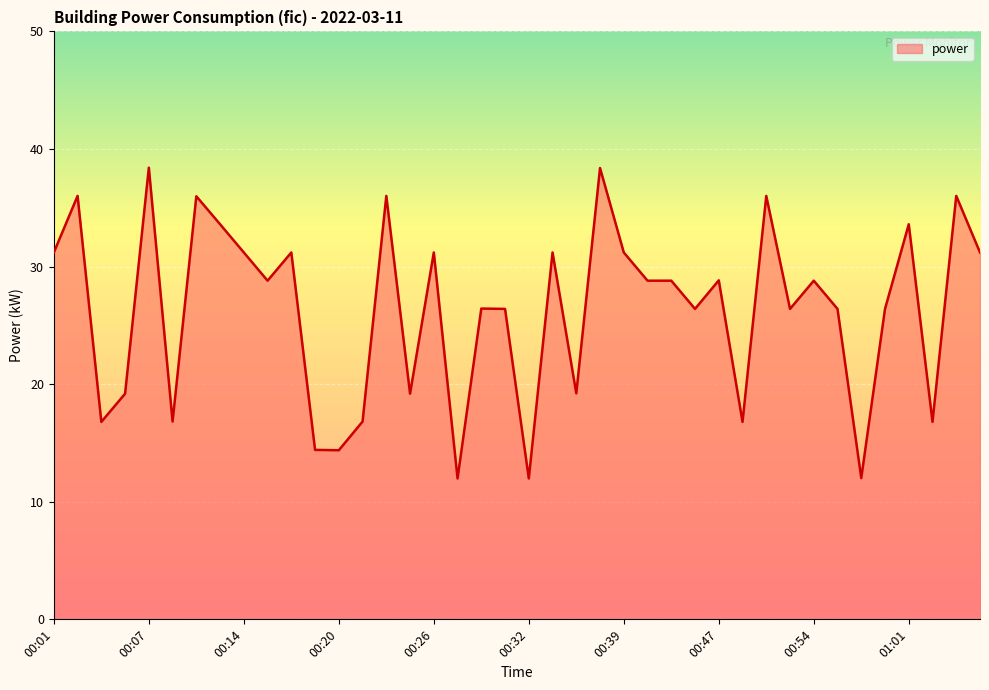

What is the difference between the maximum and minimum values?

26.4